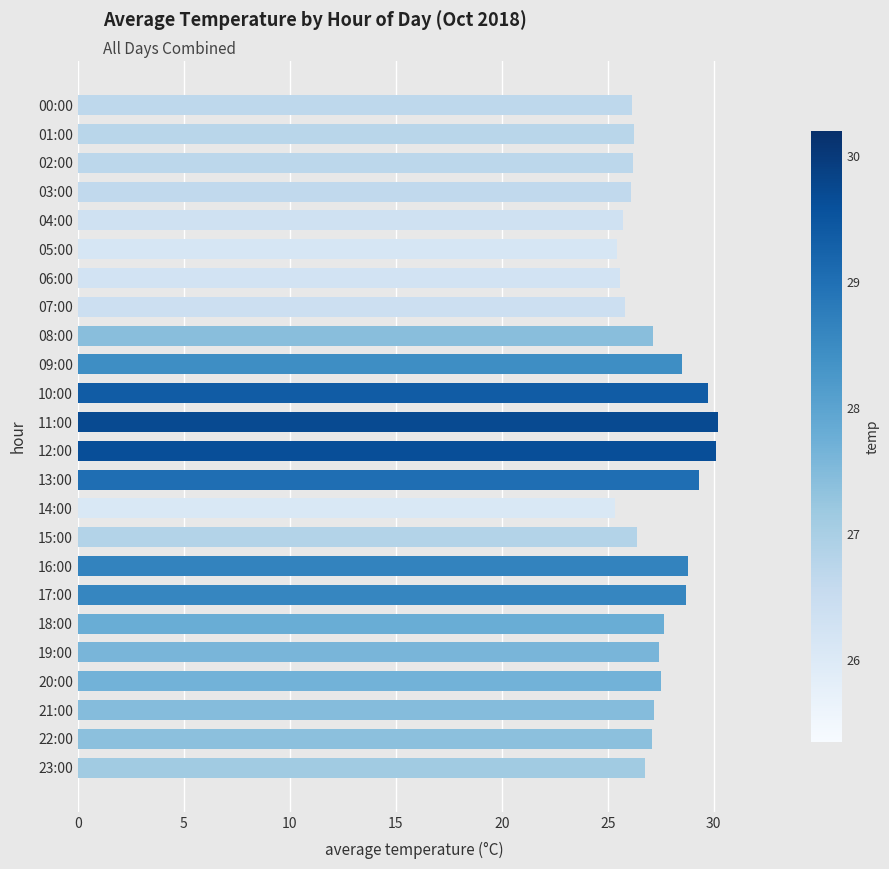

What is the average value?

27.3